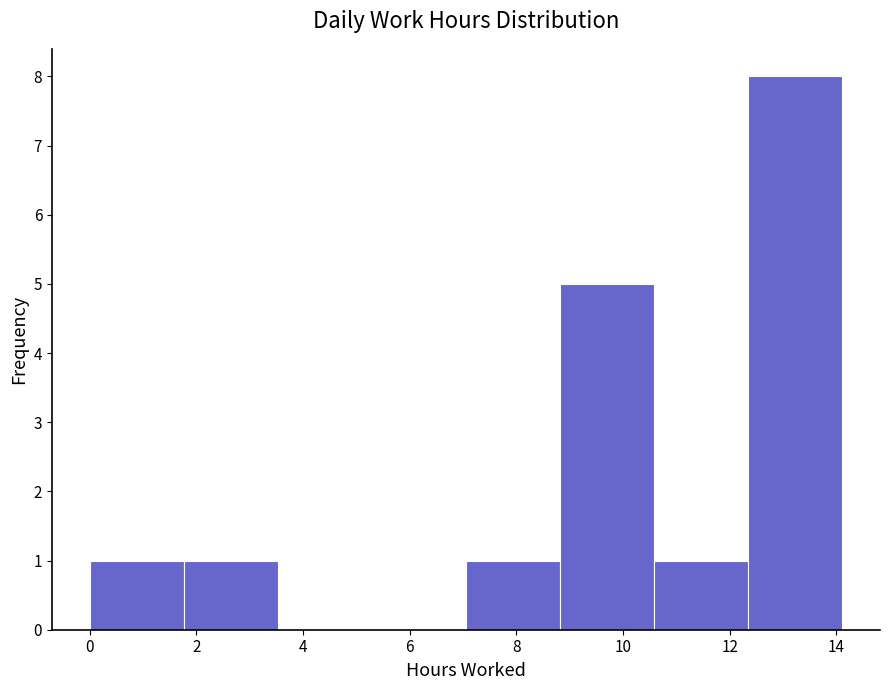

Reading left to right, transcribe this chart: for each bar, give the range it covers on the x-axis and its height. Neither the bar edges nor the heights are printed on the chart, so give them approximately, as read against the axes.

0.0 to 1.8: 1
1.8 to 3.6: 1
3.6 to 5.2: 0
5.2 to 7.0: 0
7.0 to 8.8: 1
8.8 to 10.6: 5
10.6 to 12.4: 1
12.4 to 14.2: 8